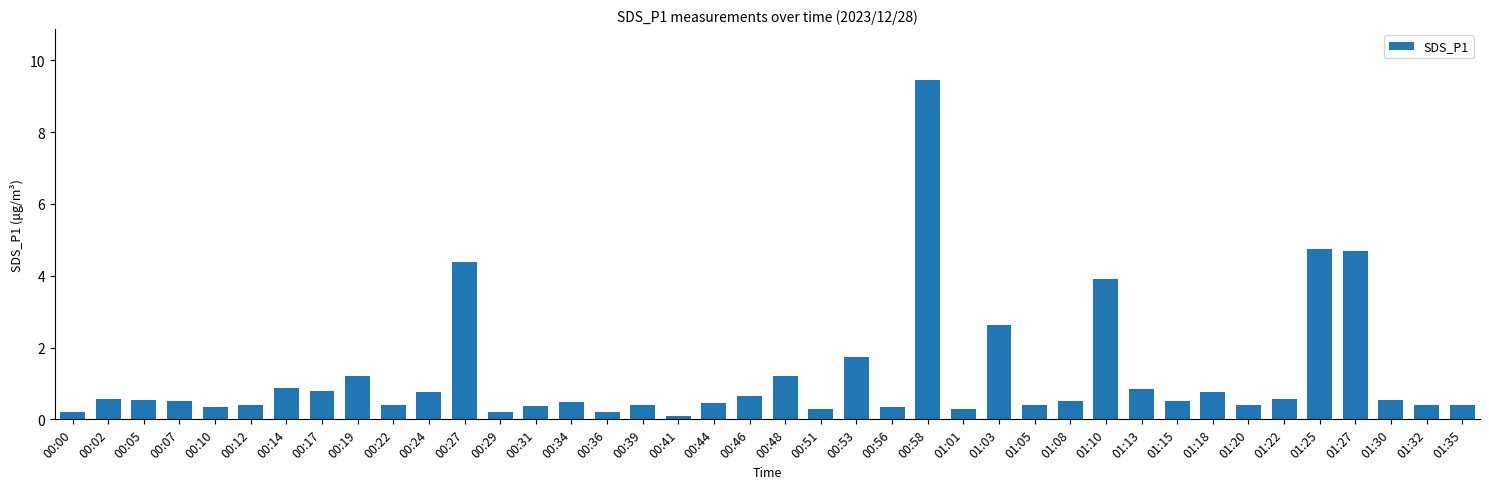

Read the value at 01:08.

0.5